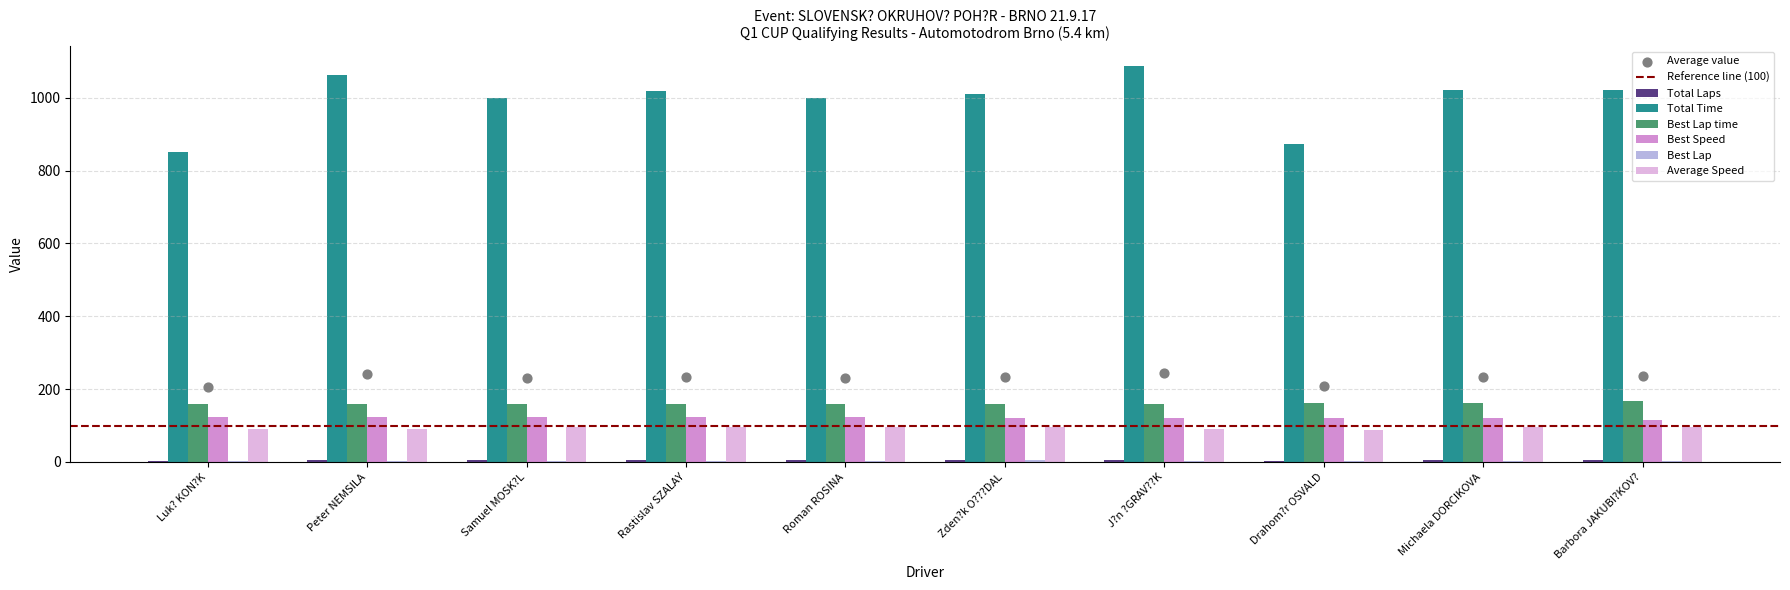

What is the total value across all series at Barbora JAKUBI?KOV??

1408.4